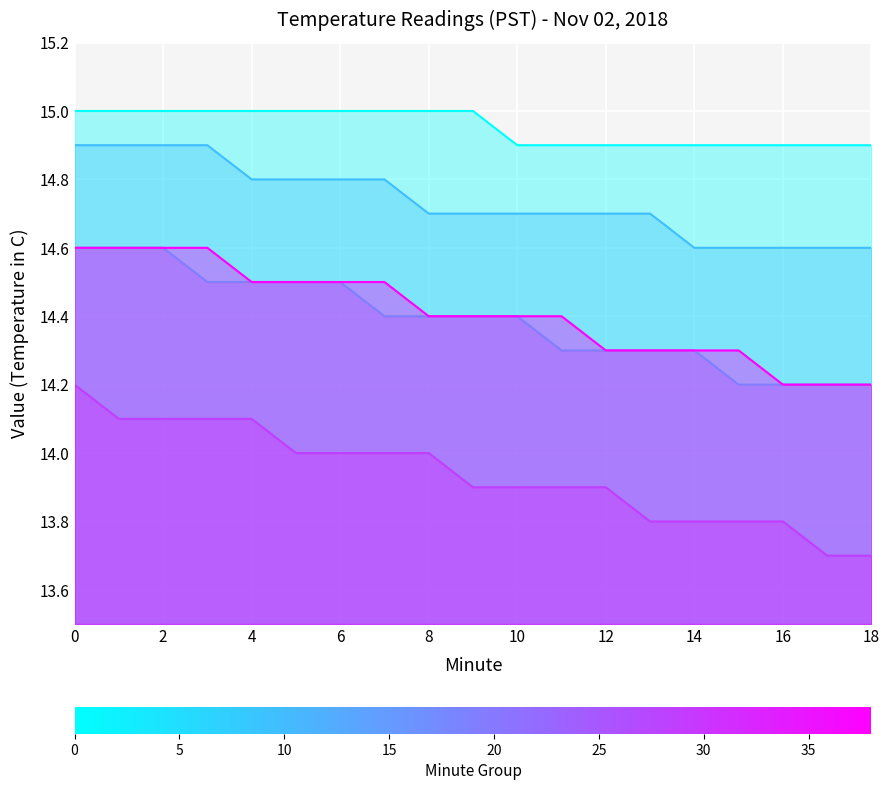

What are all the series names shown in the legend?

00, 10, 20, 30, 38